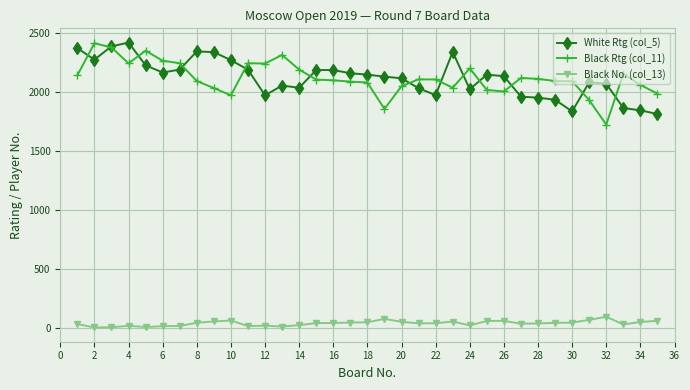

What is the greatest value displayed?

2419